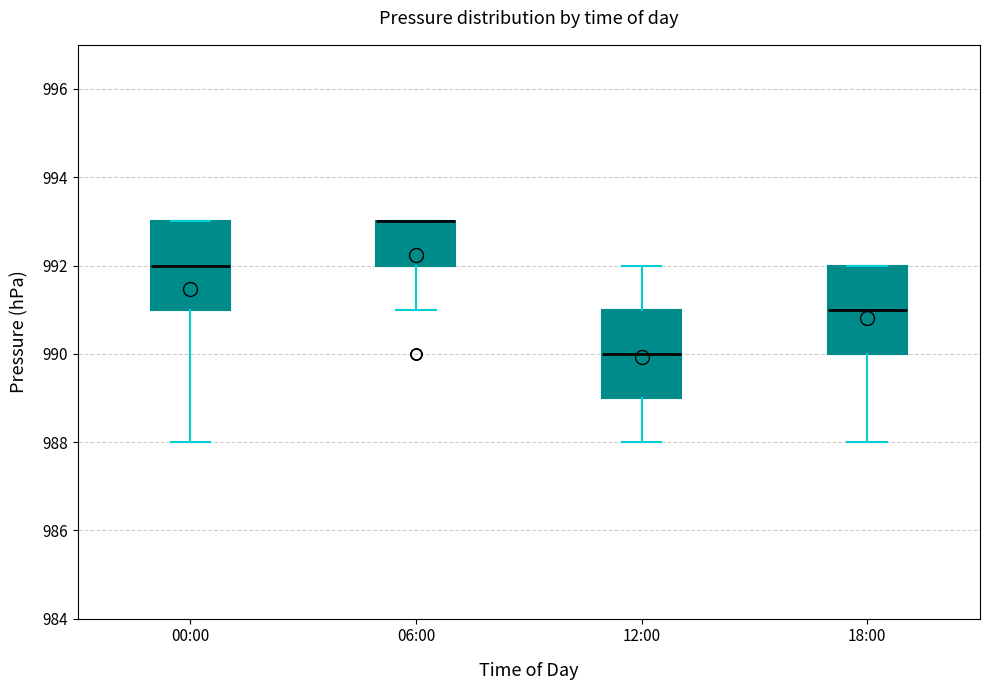

Where does the lower whisker of the box for 18:00 end on the y-axis? The values are not printed on the chart, so give them approximately, as read against the axis.

988